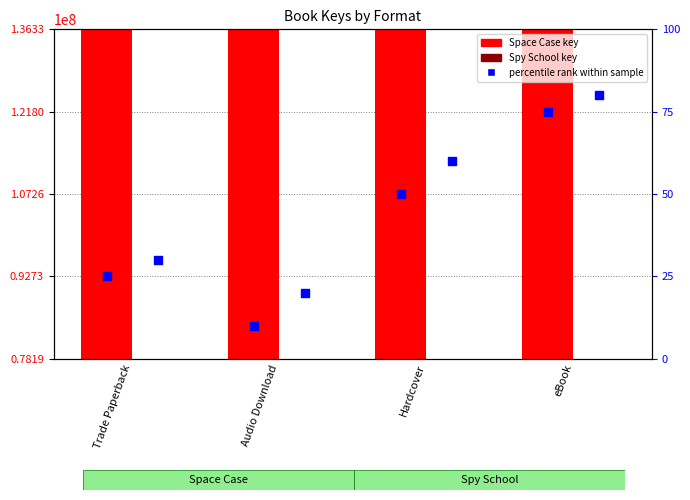

At which category is the sum across all series the highest?

eBook